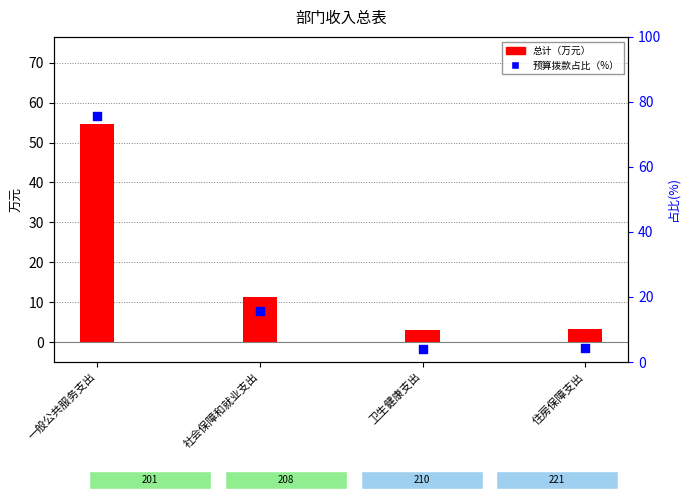

Which series has the largest total across all categories?

一般公共预算拨款收入占比